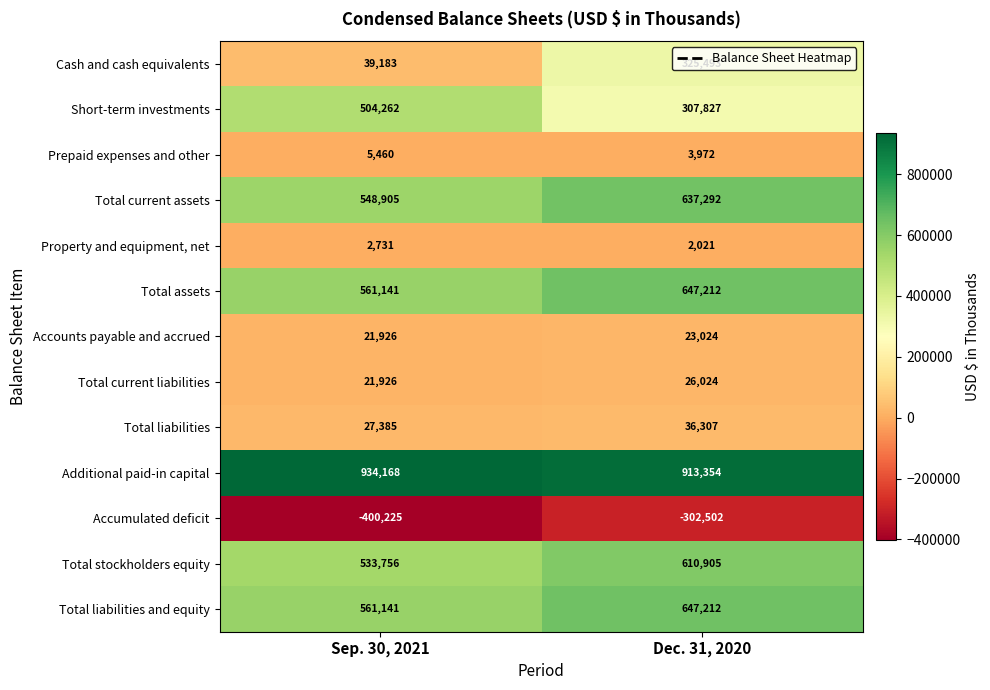

At how many categories does at least one series exceed 173583?

2